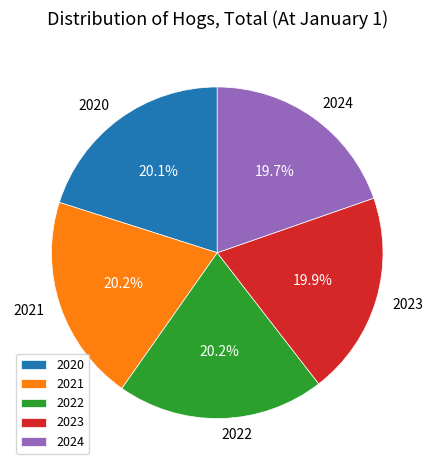

Is the sum of 2021 and 2024 greater than half?

No